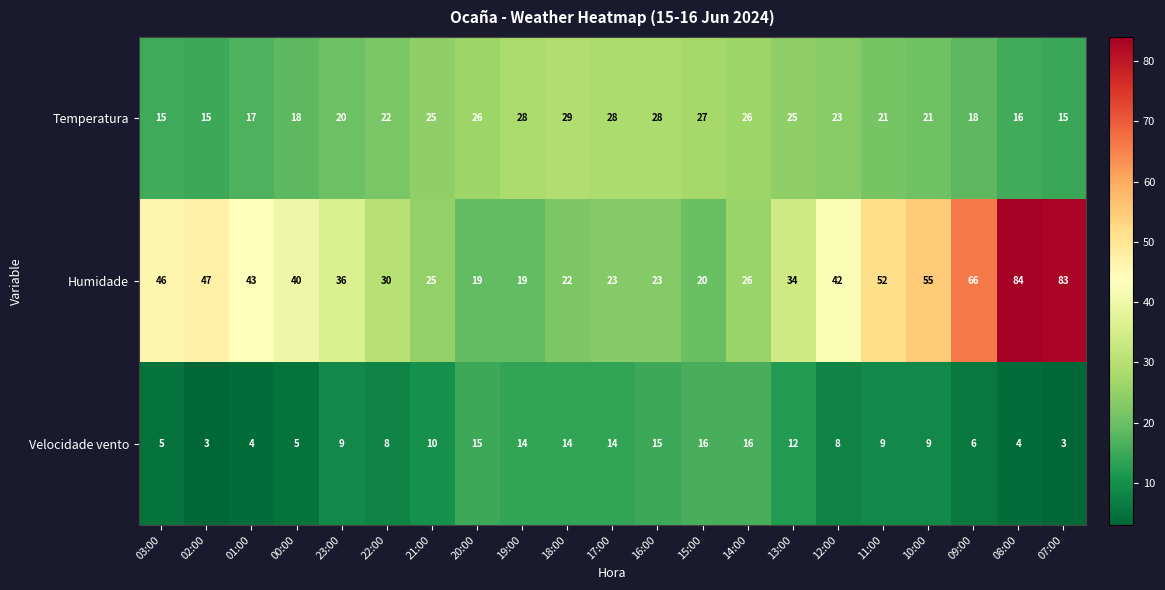

Rank the series by their average value, from lowest to highest.

Velocidade vento, Temperatura, Humidade